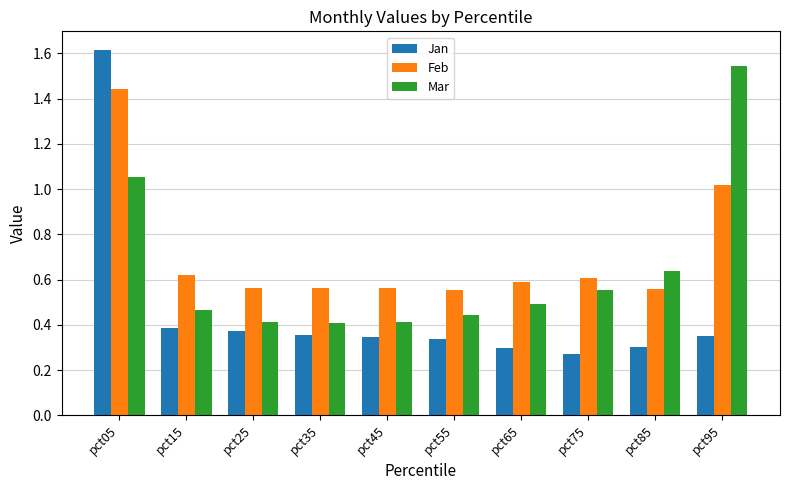

Which series changed the most between pct05 and pct65?

Jan